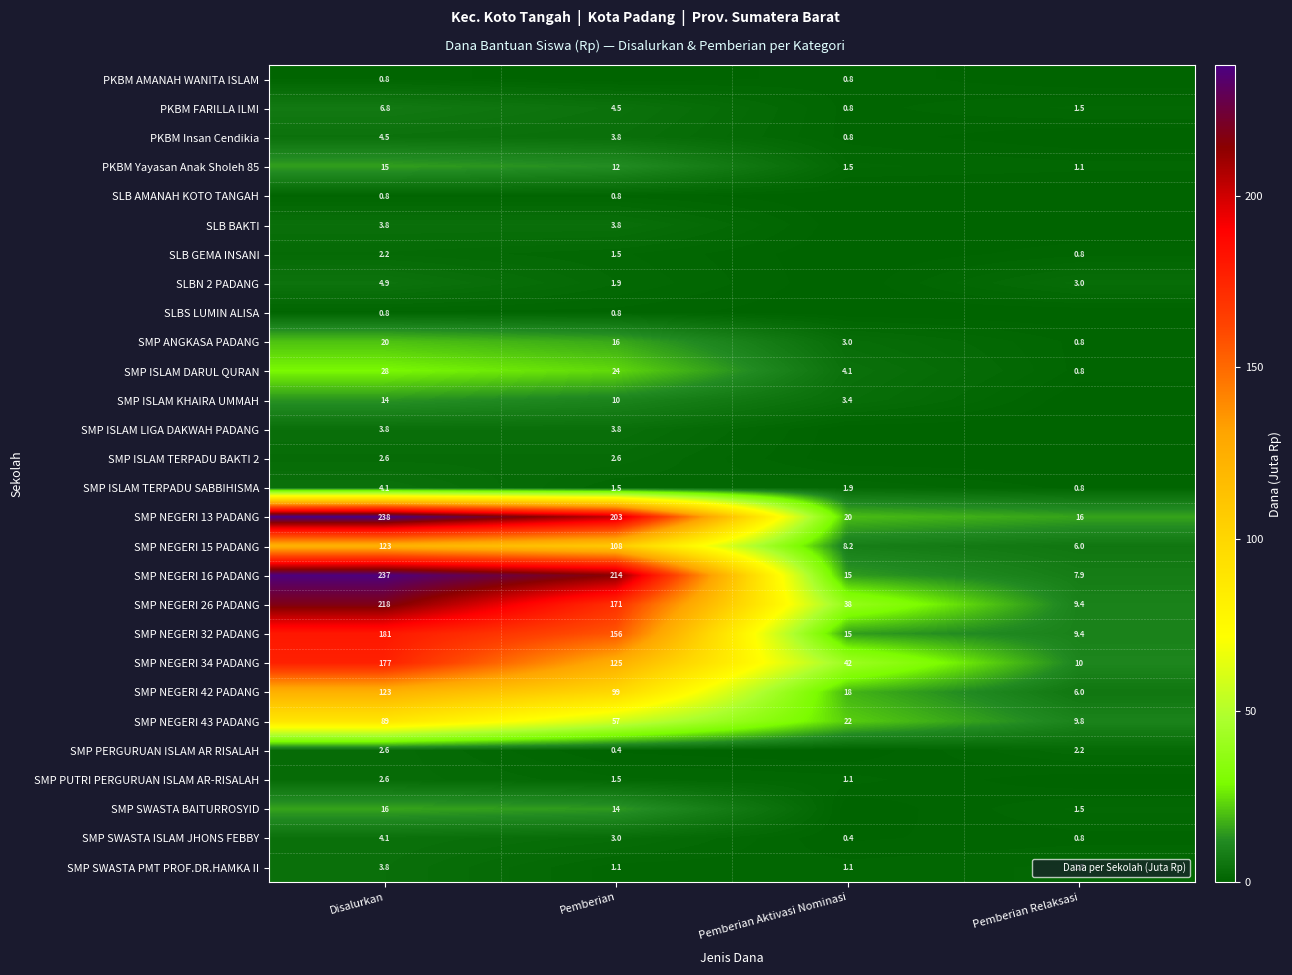

Which category has the highest value in the SMP NEGERI 34 PADANG series?

Disalurkan